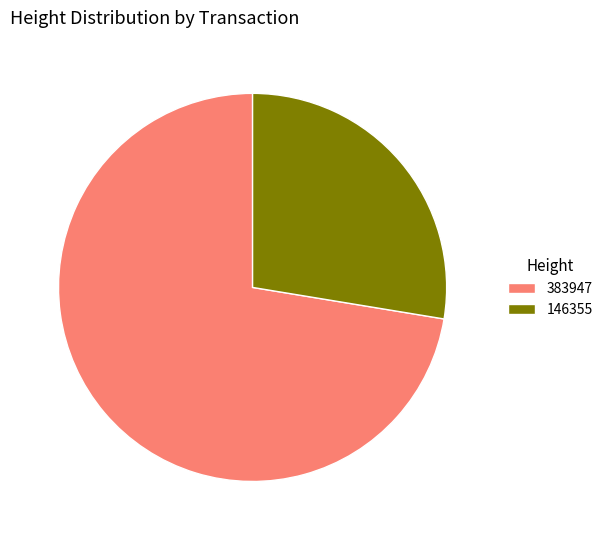

Does 383947 account for over 50% of the chart?

Yes